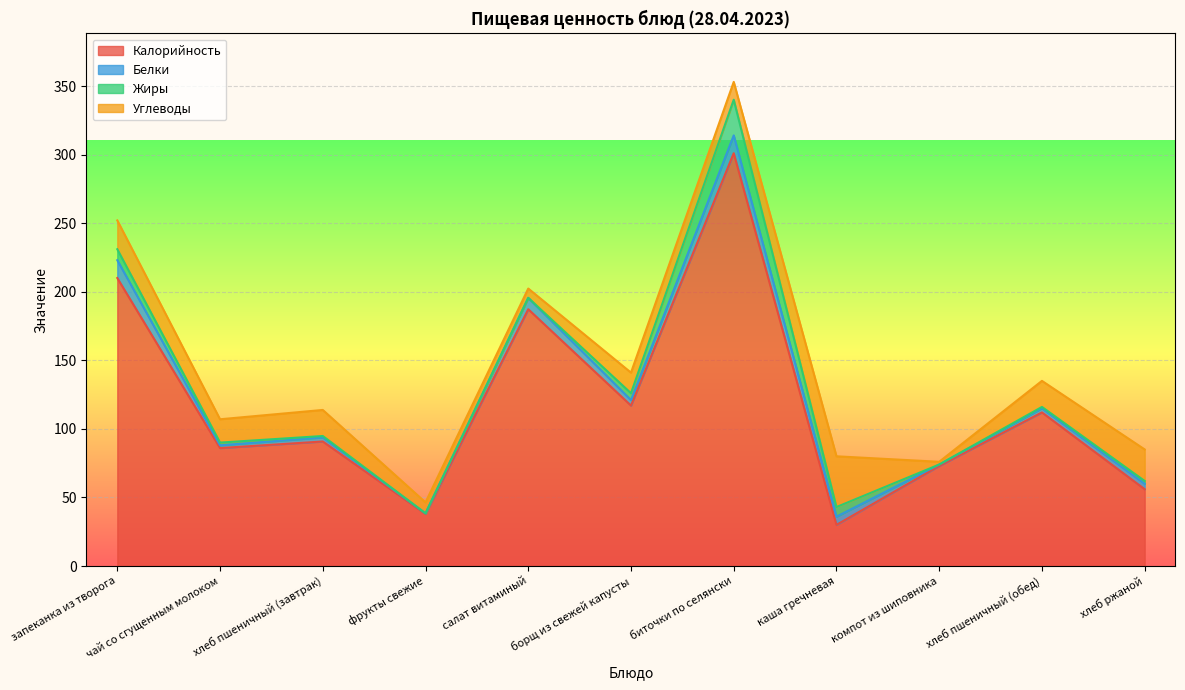

At how many categories does at least one series exceed 59?

8